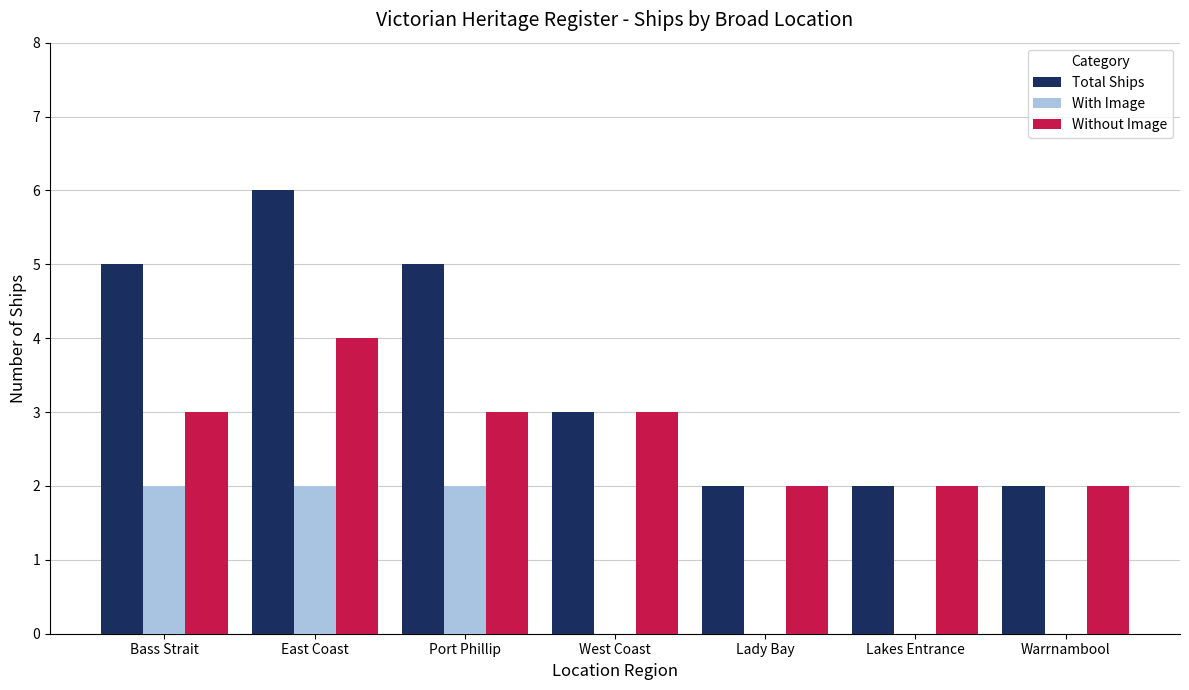

How many Without Image values are between 2 and 3?

6